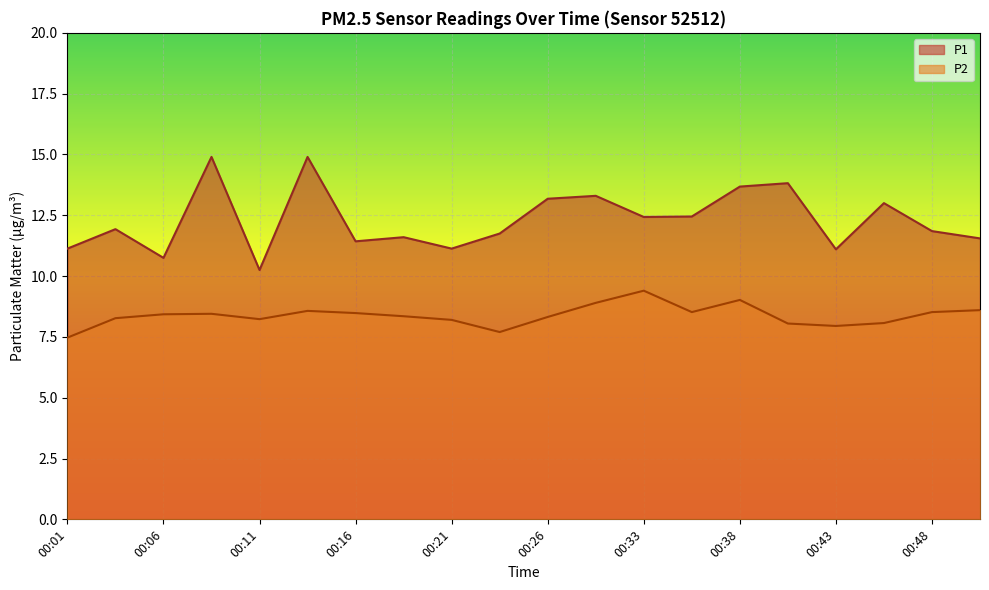

What is the value of the P2 point at the 7th from the left?

8.5